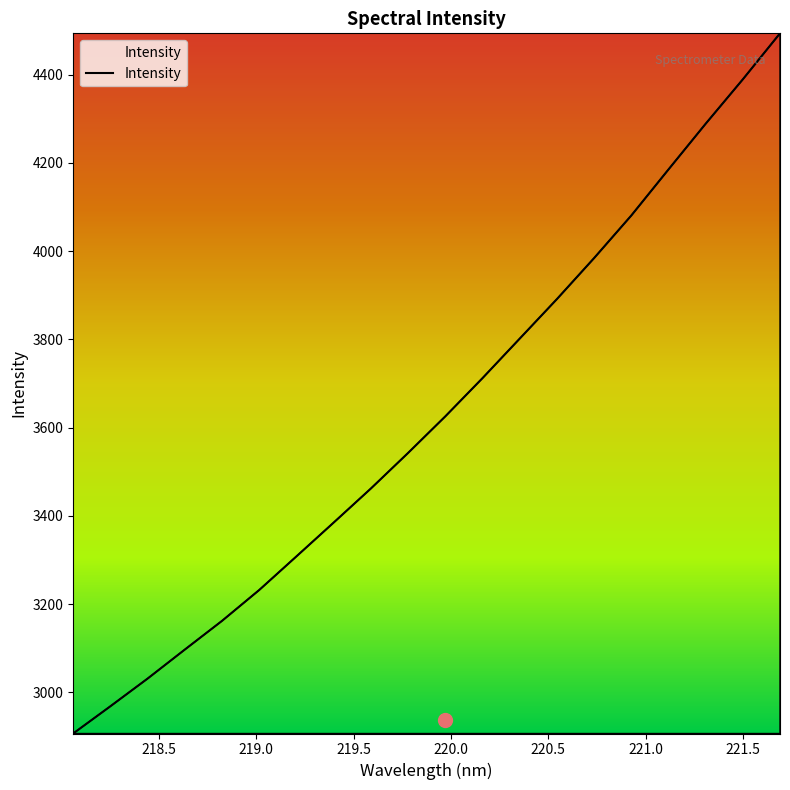

What is the greatest value displayed?

4493.7